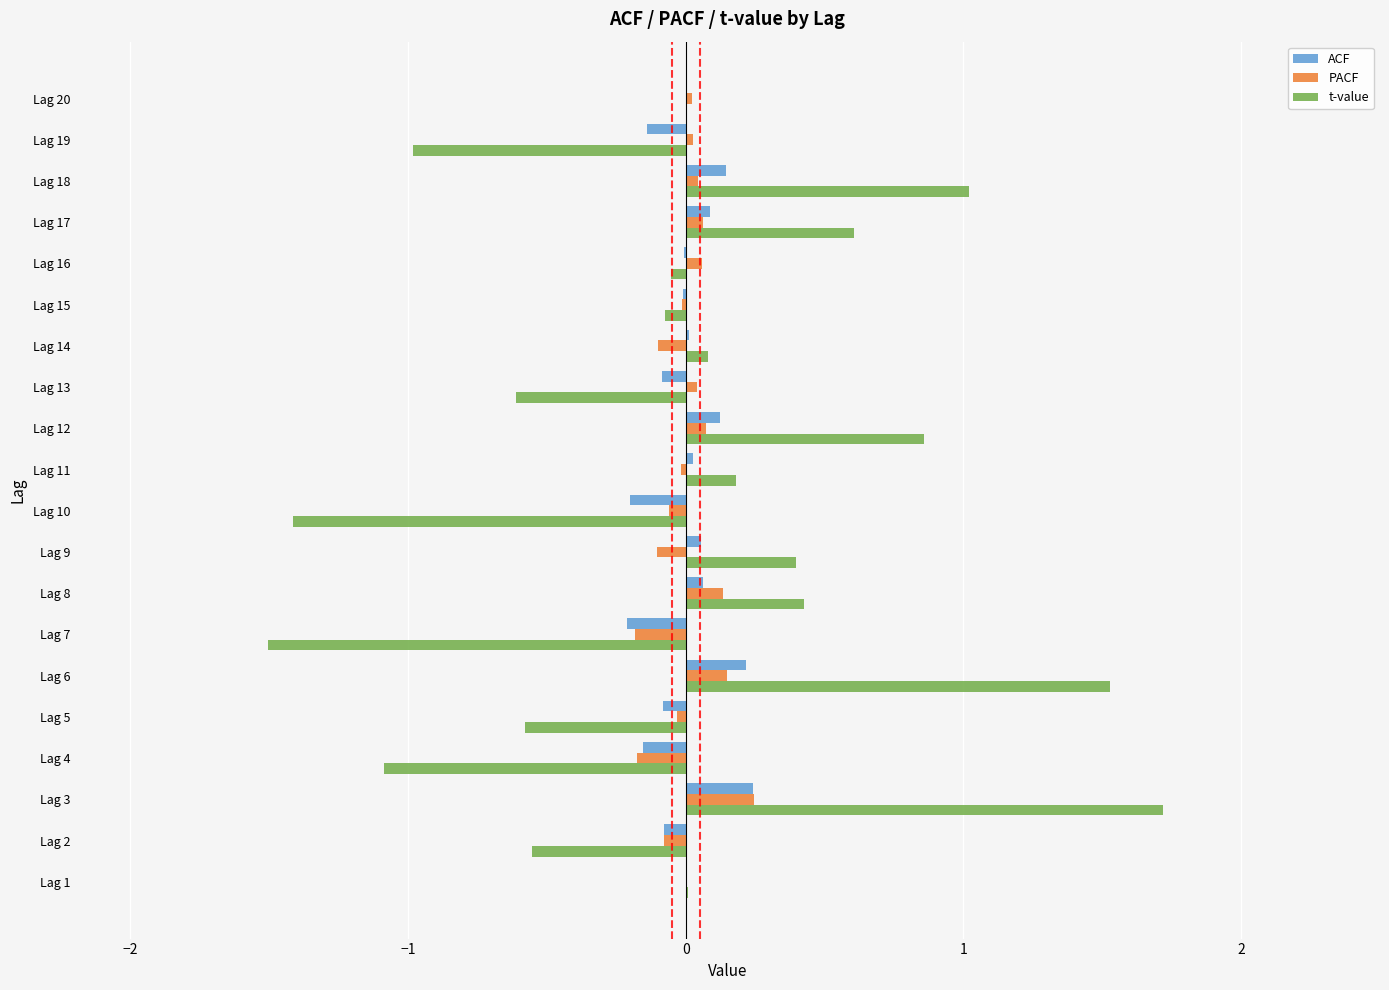

Is the value of PACF at Lag 20 greater than the value of t-value at Lag 4?

Yes